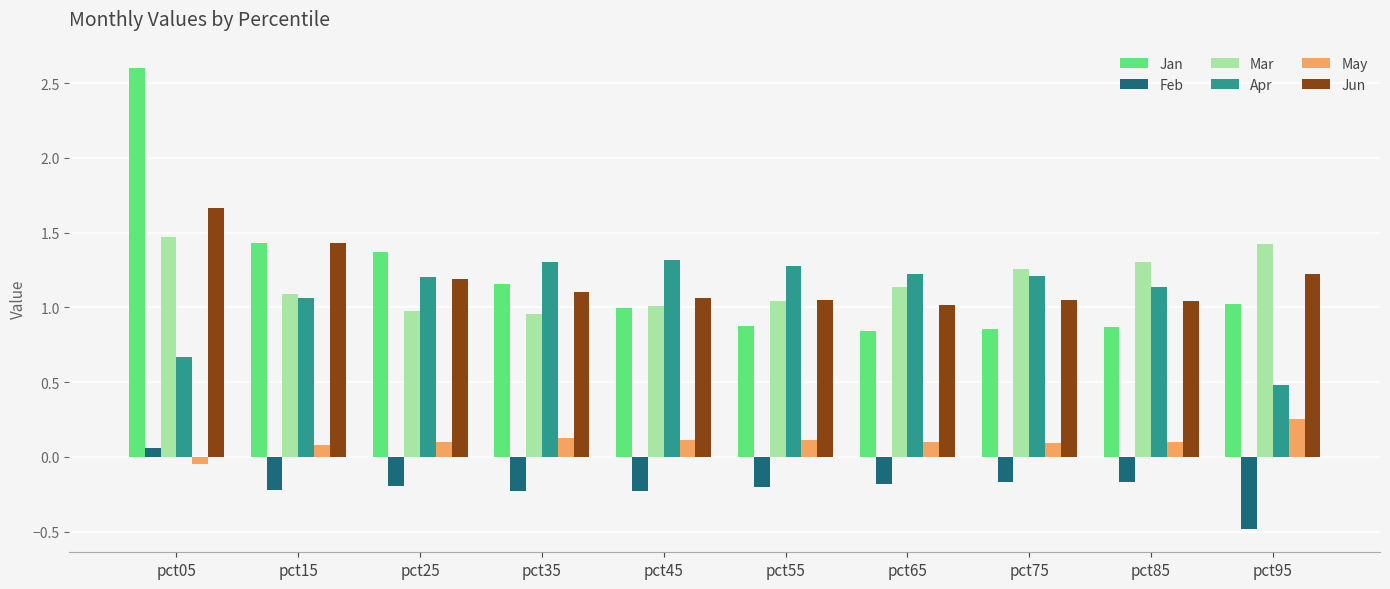

How many bars are there in each group?

6